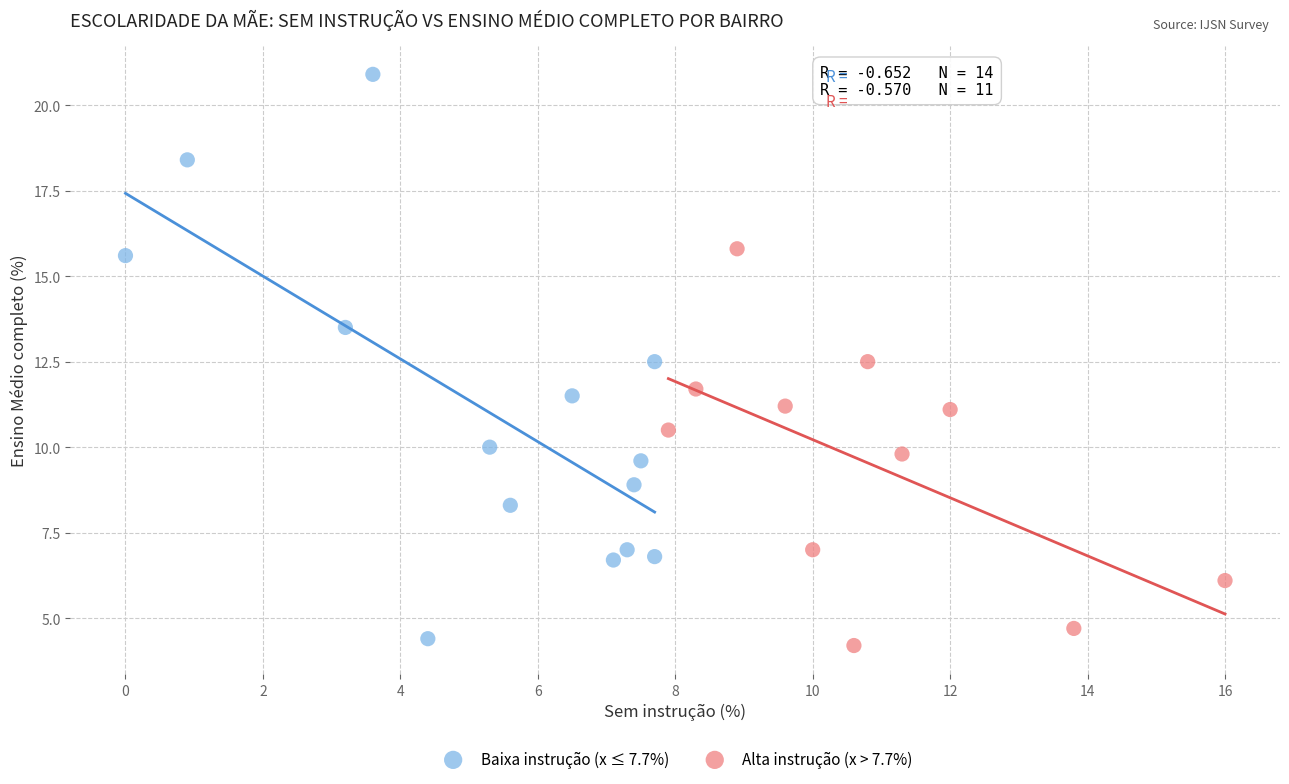

Which series has the widest spread of Y values?

Baixa instrução (x ≤ 7.7%)